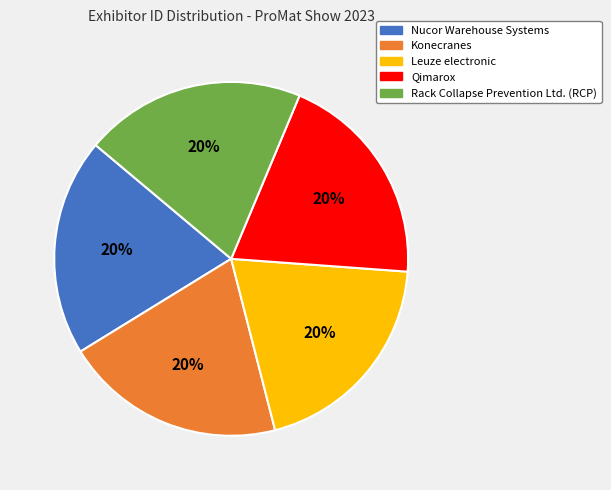

To the nearest percent, what portion does Qimarox represent?

20%